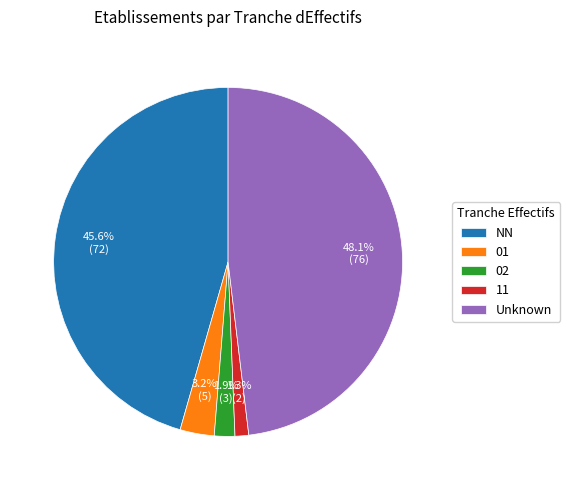

Which has a higher value, NN or 11?

NN